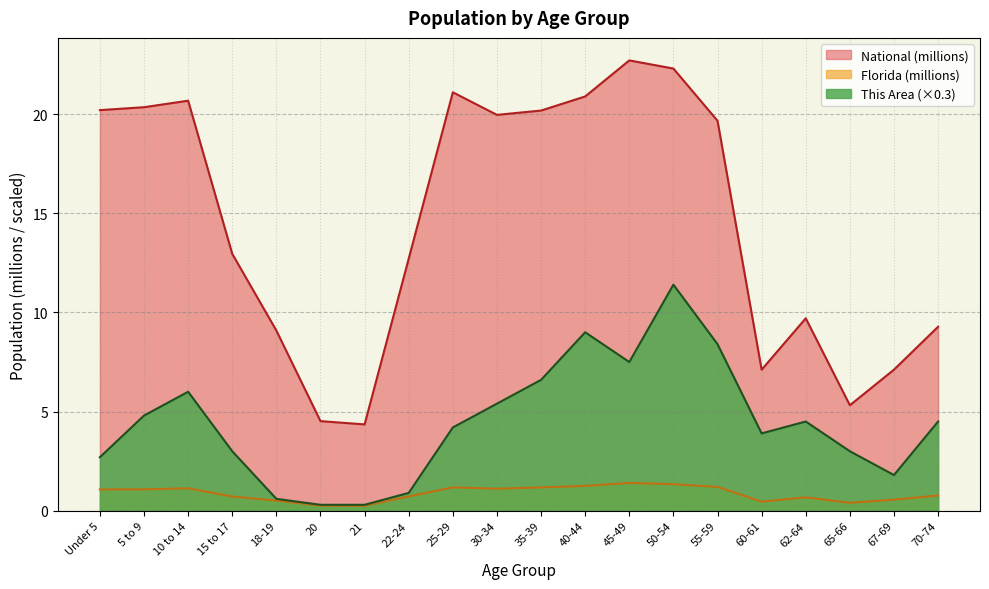

Which series changed the most between 18-19 and 55-59?

National (millions)